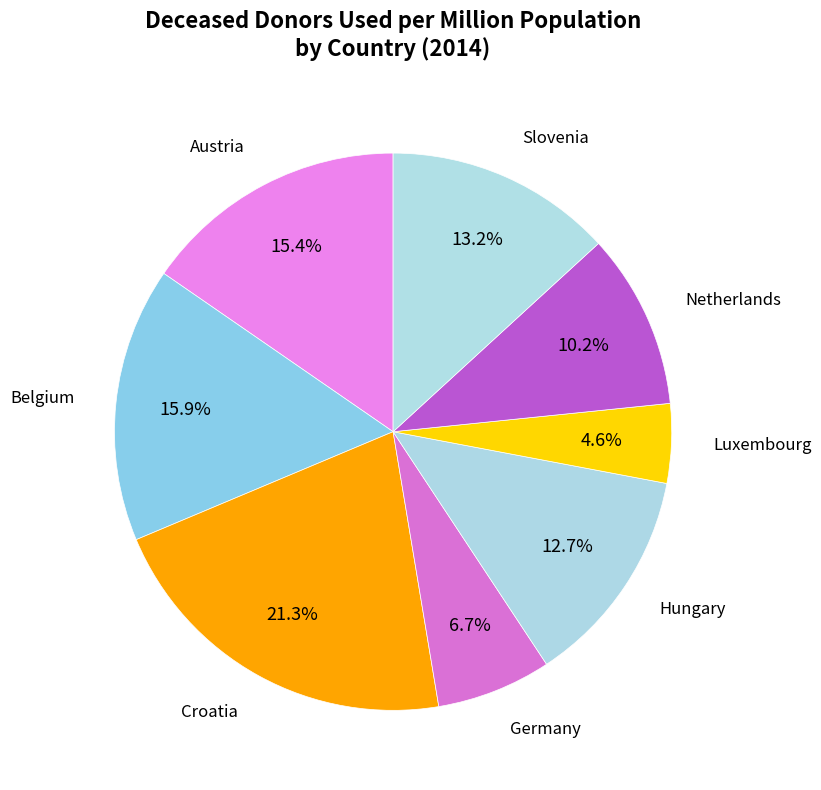

To the nearest percent, what is the average slice percentage?

12%